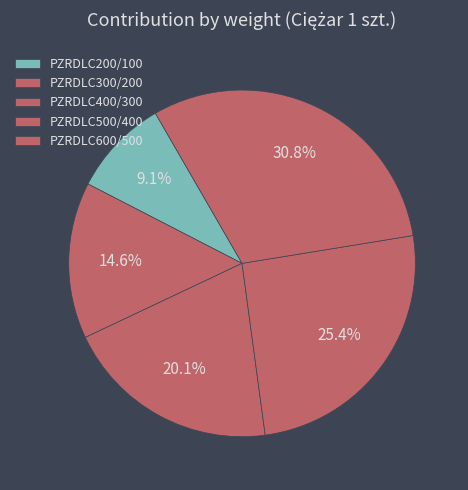

What percentage is the PZRDLC300/200 slice, to the nearest percent?

15%